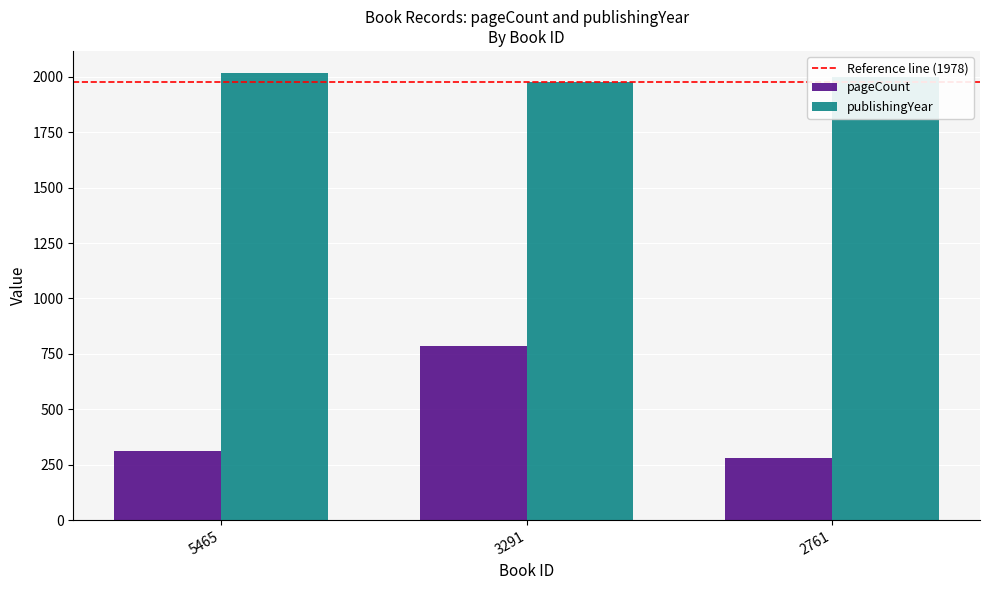

What is the difference between the maximum and second lowest values in the publishingYear series?

17